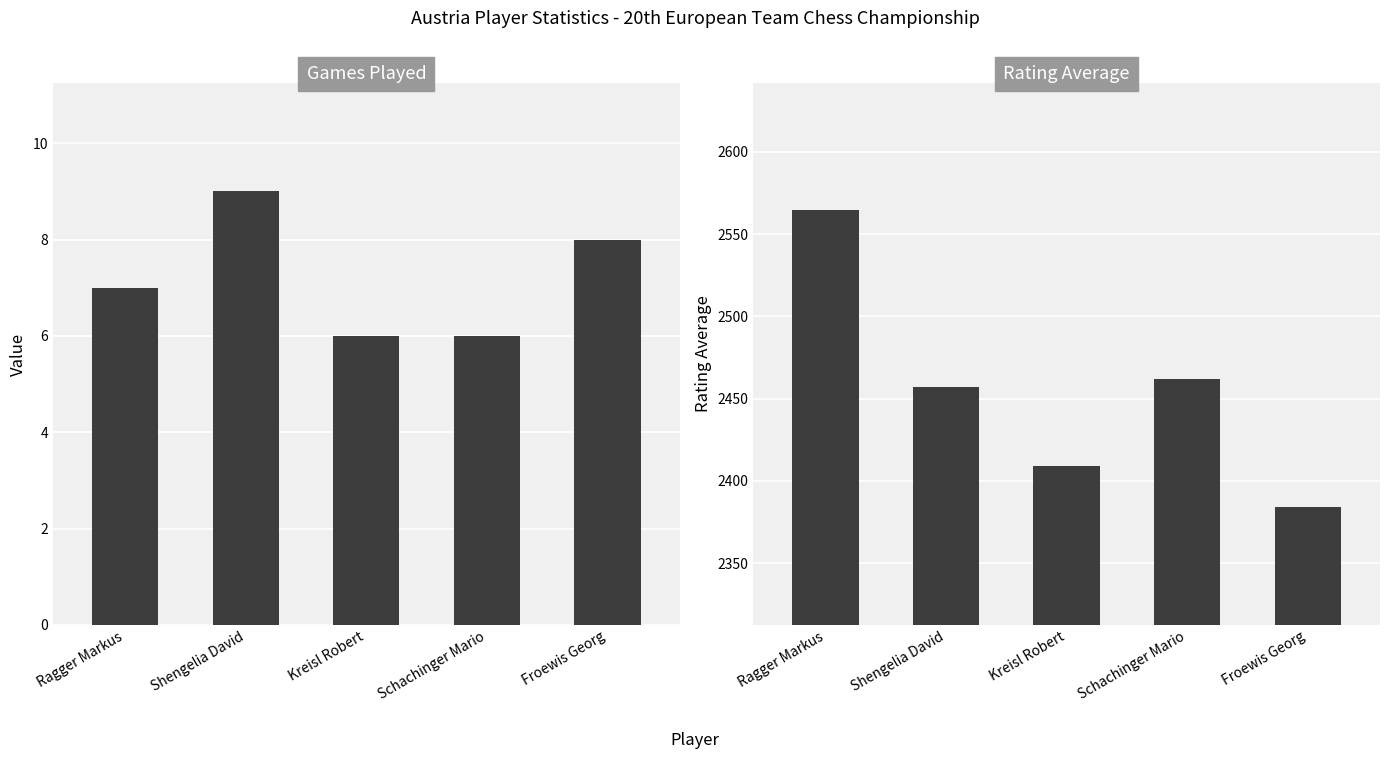

Which series has the widest spread of values?

RtgAvg